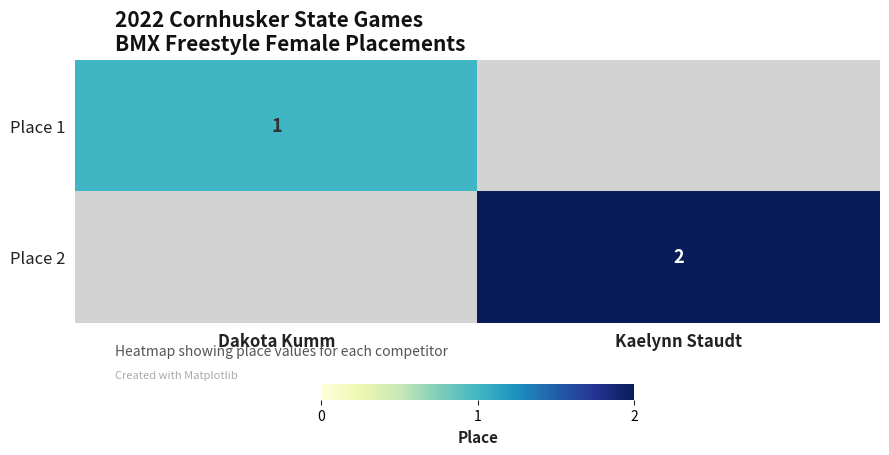

The value of Place 1 at Dakota Kumm is 1. True or false?

True